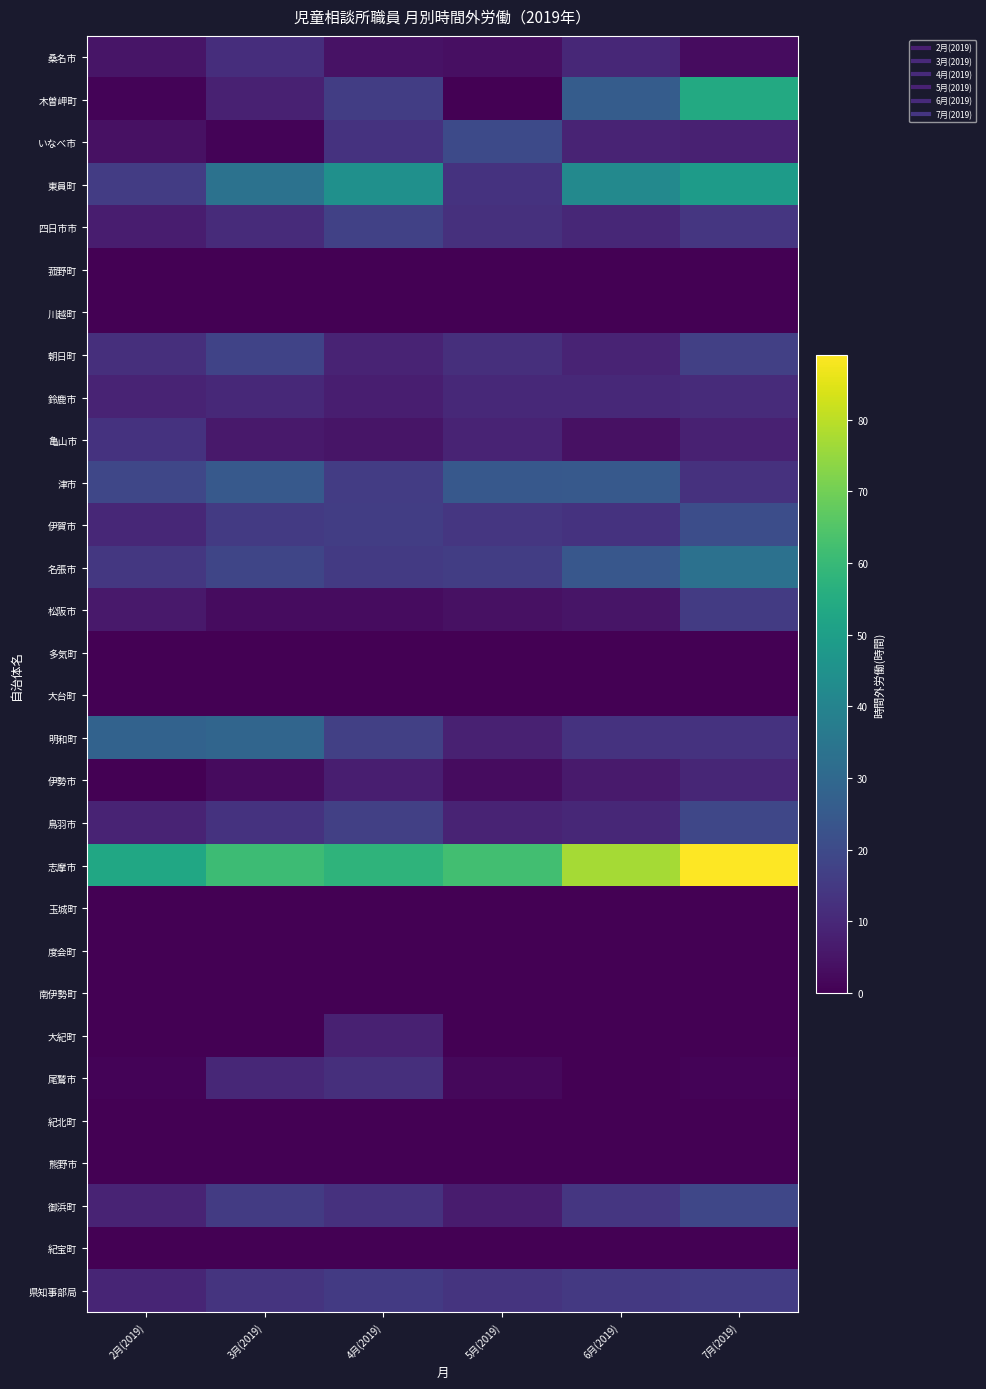

Reading left to right, list all the values displayed in this chart.

桑名市: 2月(2019)=5.1	3月(2019)=11.8	4月(2019)=4.3	5月(2019)=3.8	6月(2019)=9.9	7月(2019)=2.9
木曽岬町: 2月(2019)=1.0	3月(2019)=8.0	4月(2019)=16.0	5月(2019)=0.0	6月(2019)=26.0	7月(2019)=54.0
いなべ市: 2月(2019)=4.0	3月(2019)=1.0	4月(2019)=13.0	5月(2019)=20.0	6月(2019)=9.0	7月(2019)=8.0
東員町: 2月(2019)=15.8	3月(2019)=33.7	4月(2019)=44.5	5月(2019)=13.1	6月(2019)=41.9	7月(2019)=48.7
四日市市: 2月(2019)=7.3	3月(2019)=10.9	4月(2019)=17.1	5月(2019)=12.5	6月(2019)=10.0	7月(2019)=14.1
菰野町: 2月(2019)=0.0	3月(2019)=0.0	4月(2019)=0.0	5月(2019)=0.0	6月(2019)=0.0	7月(2019)=0.0
川越町: 2月(2019)=0.0	3月(2019)=0.0	4月(2019)=0.0	5月(2019)=0.0	6月(2019)=0.0	7月(2019)=0.0
朝日町: 2月(2019)=12.0	3月(2019)=18.0	4月(2019)=9.0	5月(2019)=12.0	6月(2019)=9.0	7月(2019)=17.0
鈴鹿市: 2月(2019)=9.0	3月(2019)=10.2	4月(2019)=7.6	5月(2019)=10.3	6月(2019)=10.3	7月(2019)=11.1
亀山市: 2月(2019)=13.0	3月(2019)=6.0	4月(2019)=5.0	5月(2019)=9.0	6月(2019)=4.0	7月(2019)=8.0
津市: 2月(2019)=18.9	3月(2019)=24.9	4月(2019)=15.8	5月(2019)=24.4	6月(2019)=24.8	7月(2019)=12.7
伊賀市: 2月(2019)=10.0	3月(2019)=15.0	4月(2019)=16.0	5月(2019)=14.0	6月(2019)=13.0	7月(2019)=21.0
名張市: 2月(2019)=14.4	3月(2019)=18.7	4月(2019)=15.2	5月(2019)=16.3	6月(2019)=24.0	7月(2019)=33.2
松阪市: 2月(2019)=6.0	3月(2019)=3.0	4月(2019)=3.0	5月(2019)=4.0	6月(2019)=5.0	7月(2019)=15.5
多気町: 2月(2019)=0.0	3月(2019)=0.0	4月(2019)=0.0	5月(2019)=0.0	6月(2019)=0.0	7月(2019)=0.0
大台町: 2月(2019)=0.0	3月(2019)=0.0	4月(2019)=0.0	5月(2019)=0.0	6月(2019)=0.0	7月(2019)=0.0
明和町: 2月(2019)=28.0	3月(2019)=29.0	4月(2019)=17.0	5月(2019)=8.0	6月(2019)=13.0	7月(2019)=13.0
伊勢市: 2月(2019)=0.0	3月(2019)=2.5	4月(2019)=7.5	5月(2019)=3.0	6月(2019)=6.5	7月(2019)=9.5
鳥羽市: 2月(2019)=9.0	3月(2019)=13.0	4月(2019)=17.0	5月(2019)=9.0	6月(2019)=10.0	7月(2019)=19.0
志摩市: 2月(2019)=53.0	3月(2019)=61.0	4月(2019)=58.0	5月(2019)=62.0	6月(2019)=77.0	7月(2019)=89.0
玉城町: 2月(2019)=0.0	3月(2019)=0.0	4月(2019)=0.0	5月(2019)=0.0	6月(2019)=0.0	7月(2019)=0.0
度会町: 2月(2019)=0.0	3月(2019)=0.0	4月(2019)=0.0	5月(2019)=0.0	6月(2019)=0.0	7月(2019)=0.0
南伊勢町: 2月(2019)=0.0	3月(2019)=0.0	4月(2019)=0.0	5月(2019)=0.0	6月(2019)=0.0	7月(2019)=0.0
大紀町: 2月(2019)=0.0	3月(2019)=0.0	4月(2019)=8.0	5月(2019)=0.0	6月(2019)=0.0	7月(2019)=0.0
尾鷲市: 2月(2019)=1.0	3月(2019)=10.0	4月(2019)=12.0	5月(2019)=2.0	6月(2019)=0.0	7月(2019)=1.0
紀北町: 2月(2019)=0.0	3月(2019)=0.0	4月(2019)=0.0	5月(2019)=0.0	6月(2019)=0.0	7月(2019)=0.0
熊野市: 2月(2019)=0.0	3月(2019)=0.0	4月(2019)=0.0	5月(2019)=0.0	6月(2019)=0.0	7月(2019)=0.0
御浜町: 2月(2019)=8.7	3月(2019)=15.5	4月(2019)=12.8	5月(2019)=6.8	6月(2019)=14.0	7月(2019)=18.8
紀宝町: 2月(2019)=0.0	3月(2019)=0.0	4月(2019)=0.0	5月(2019)=0.0	6月(2019)=0.0	7月(2019)=0.0
県知事部局: 2月(2019)=9.3	3月(2019)=13.3	4月(2019)=15.1	5月(2019)=13.4	6月(2019)=14.9	7月(2019)=15.8